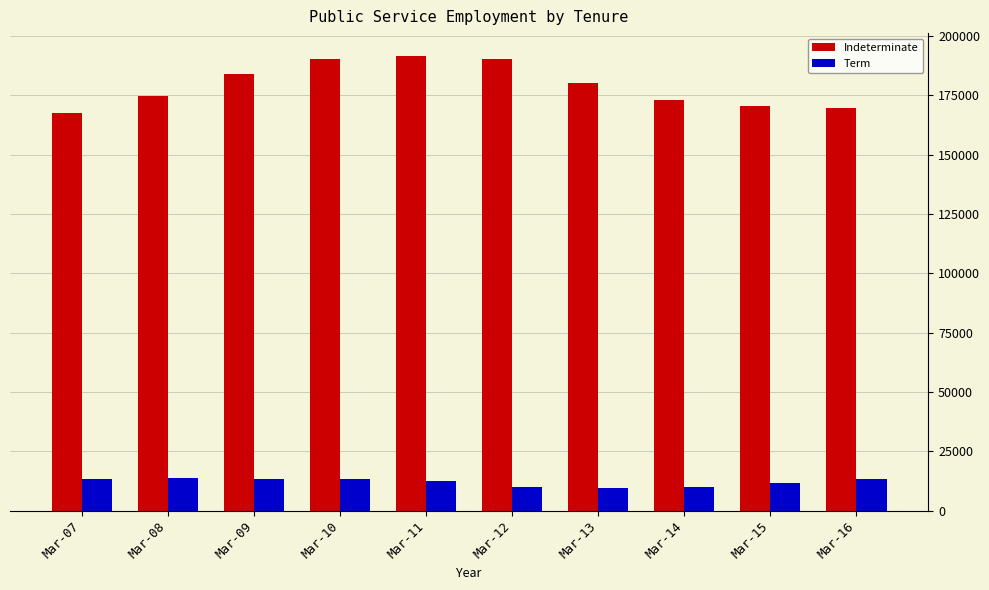

What is the total value across all series at Mar-09?

197103